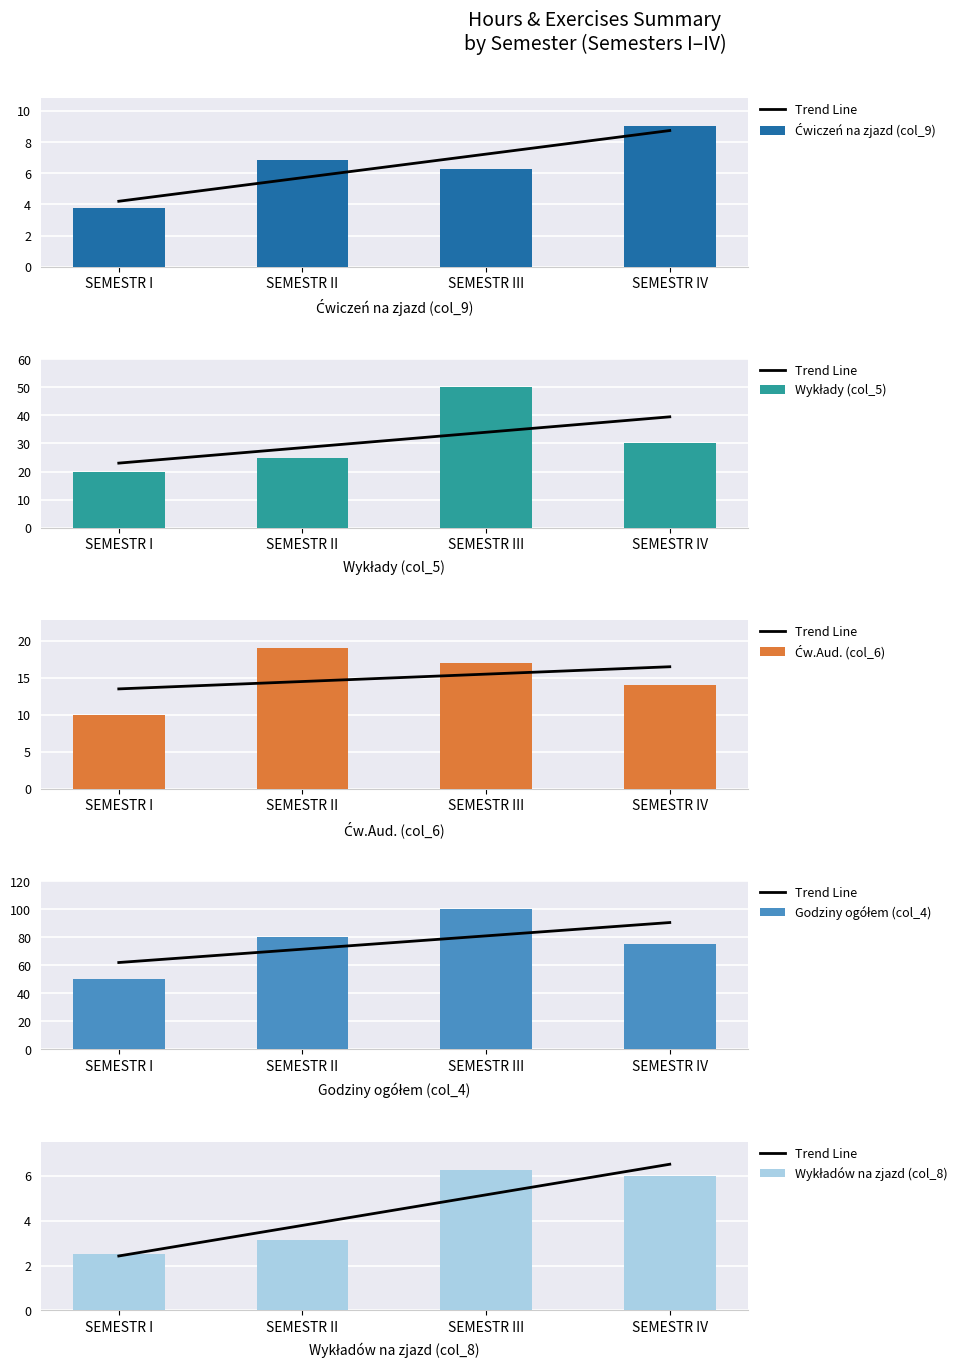

Reading left to right, extract all data points from this chart.

Trend Line: SEMESTR I=2.4	SEMESTR II=3.8	SEMESTR III=5.2	SEMESTR IV=6.5
Ćwiczeń na zjazd (col_9): SEMESTR I=3.8	SEMESTR II=6.9	SEMESTR III=6.2	SEMESTR IV=9.0
Wykłady (col_5): SEMESTR I=20.0	SEMESTR II=25.0	SEMESTR III=50.0	SEMESTR IV=30.0
Ćw.Aud. (col_6): SEMESTR I=10.0	SEMESTR II=19.0	SEMESTR III=17.0	SEMESTR IV=14.0
Godziny ogółem (col_4): SEMESTR I=50.0	SEMESTR II=80.0	SEMESTR III=100.0	SEMESTR IV=75.0
Wykładów na zjazd (col_8): SEMESTR I=2.5	SEMESTR II=3.1	SEMESTR III=6.2	SEMESTR IV=6.0